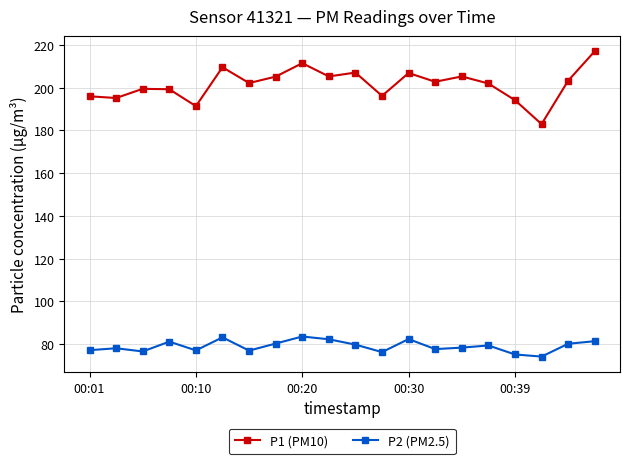

True or false: P2 (PM2.5) and P1 (PM10) intersect in this chart.

False